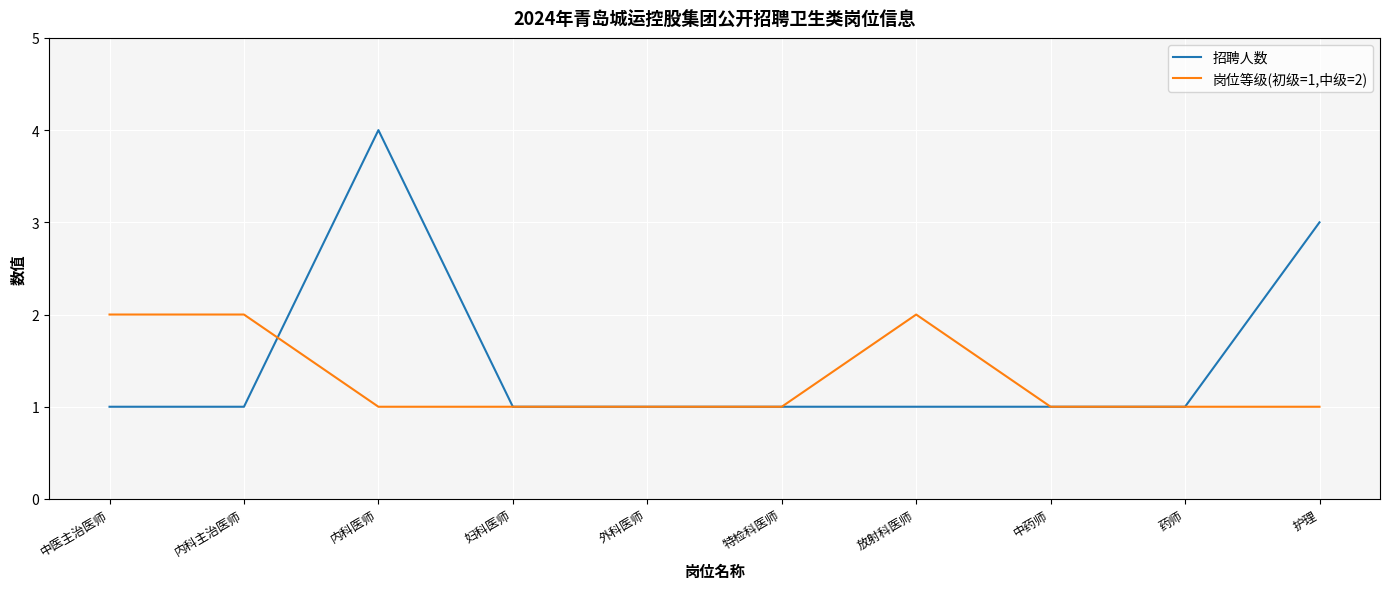

Is it true that 招聘人数 equals 2 at 放射科医师?

False